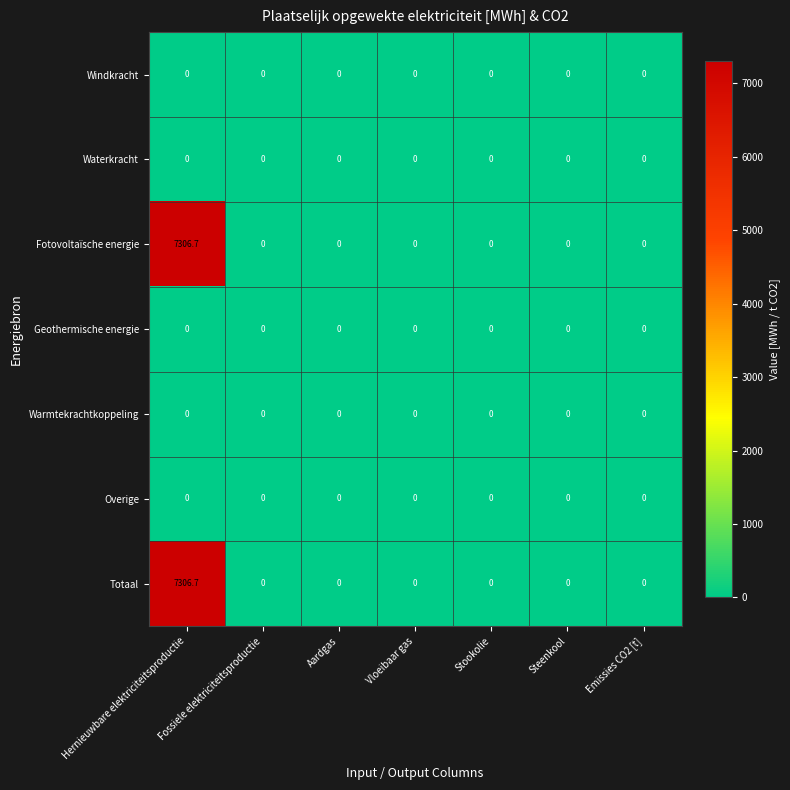

What is the highest value of the Totaal series?

7306.7